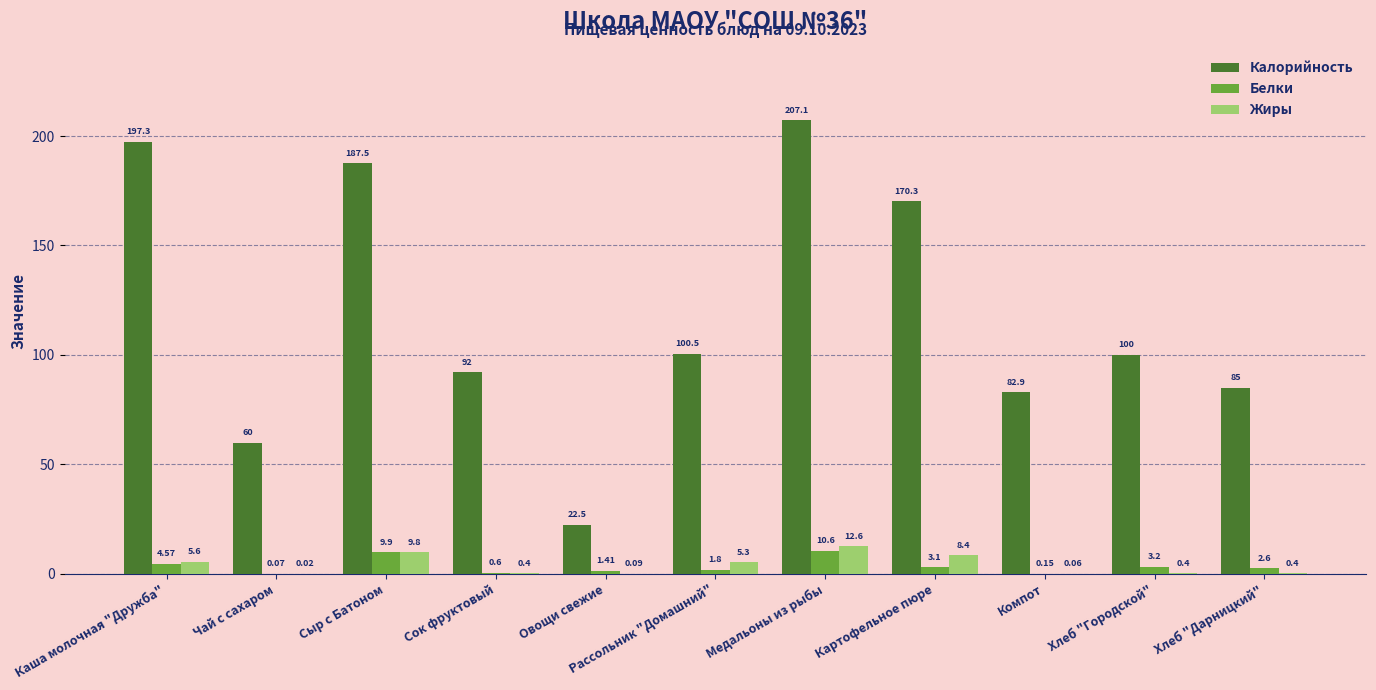

At which label is Белки closest to 5?

Каша молочная "Дружба"